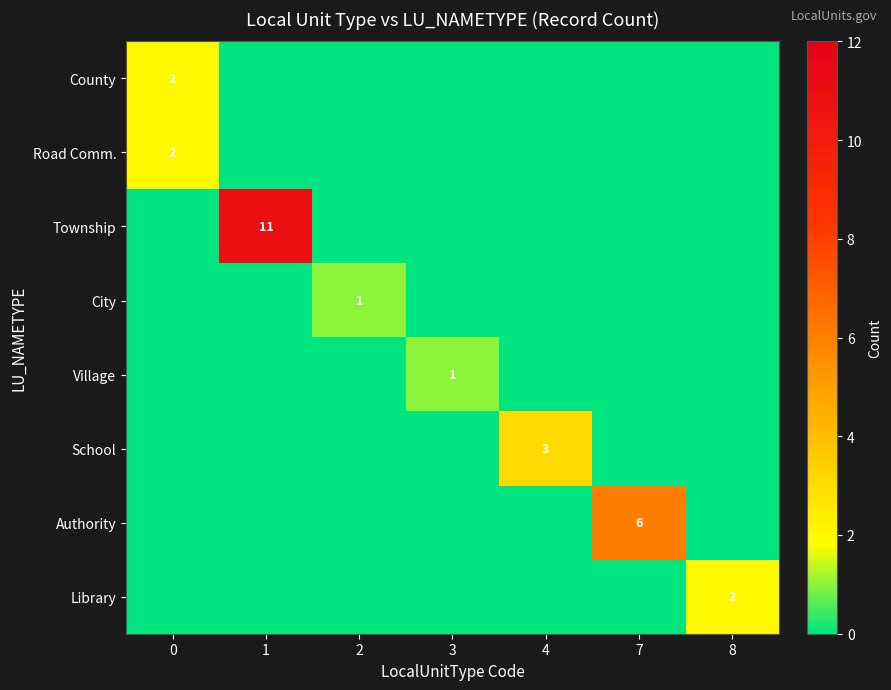

Count the number of data series in this chart.

8